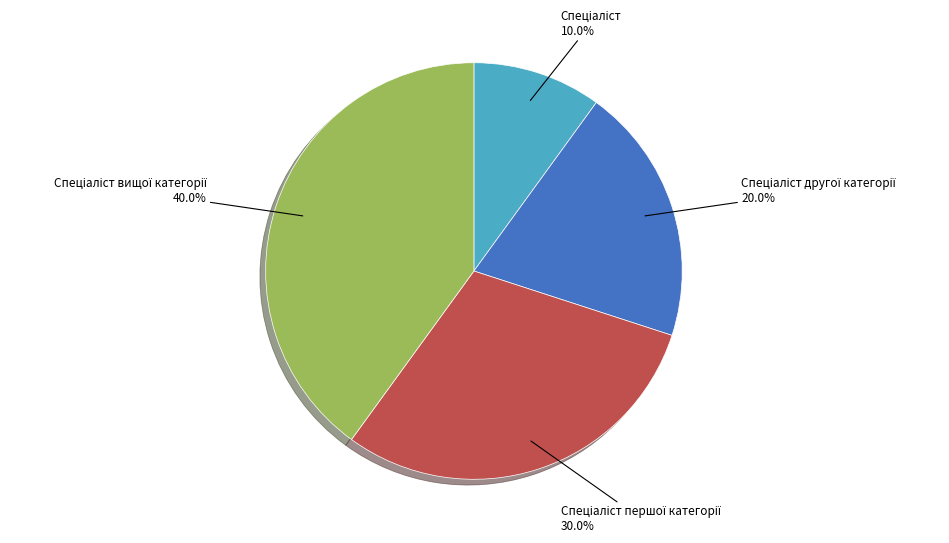

Is there a majority slice in this chart?

No